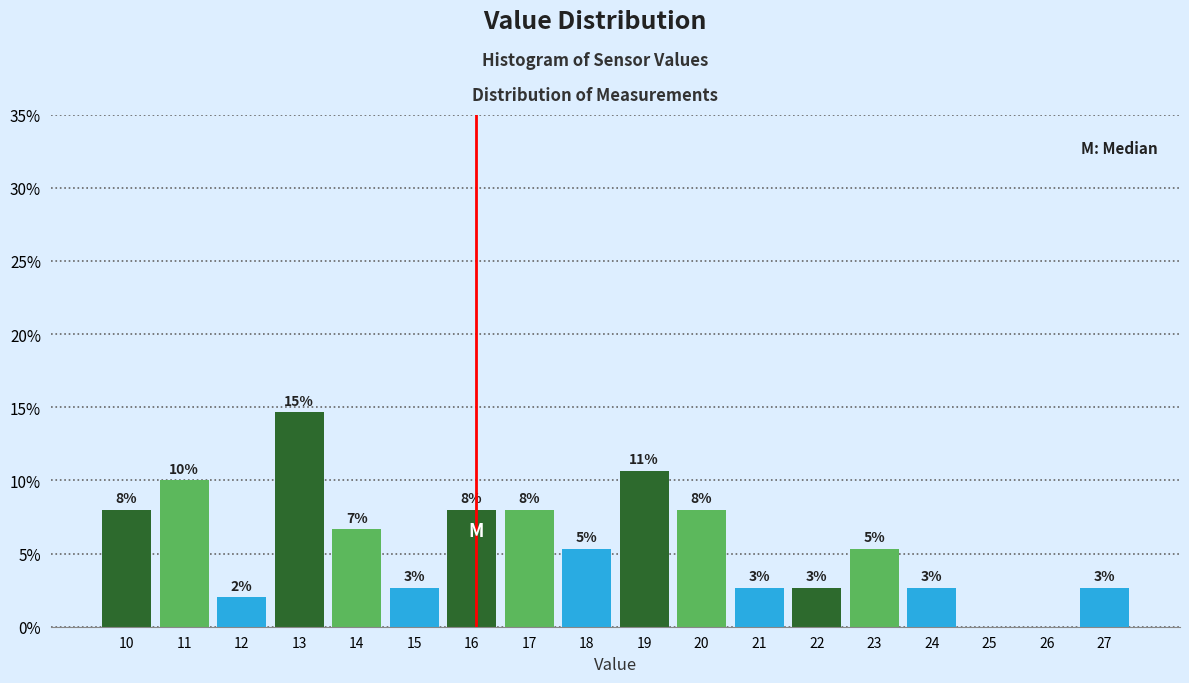

Are the bars horizontal?

No